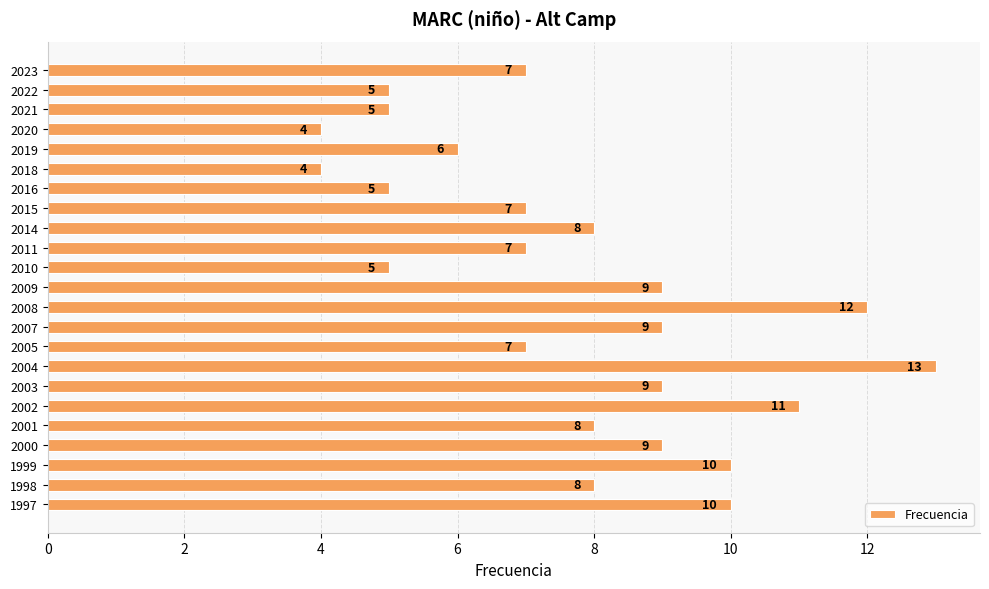

Which label corresponds to the largest value in the chart?

2004